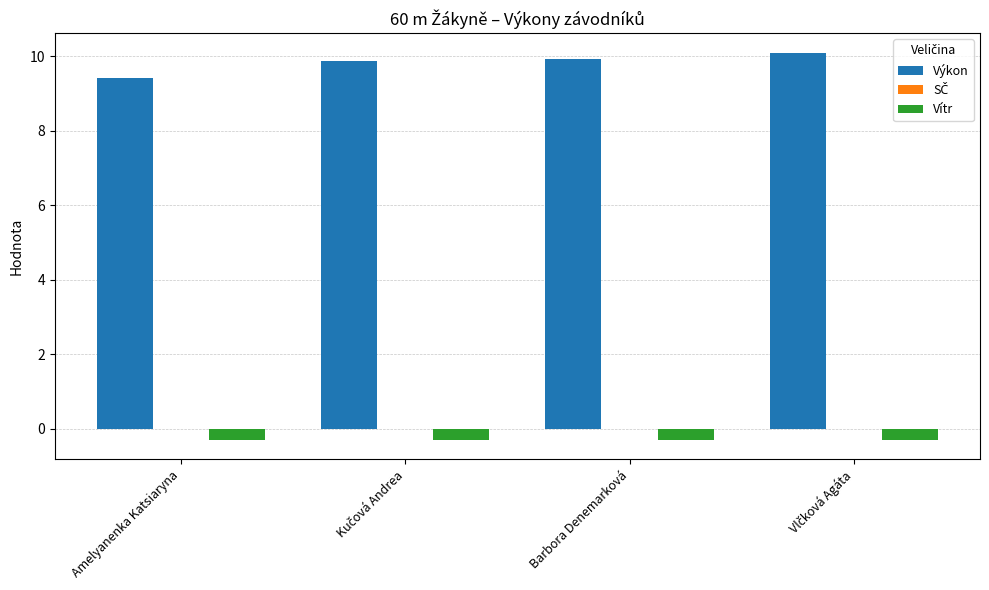

Is it true that Výkon equals 9.9 at Barbora Denemarková?

True